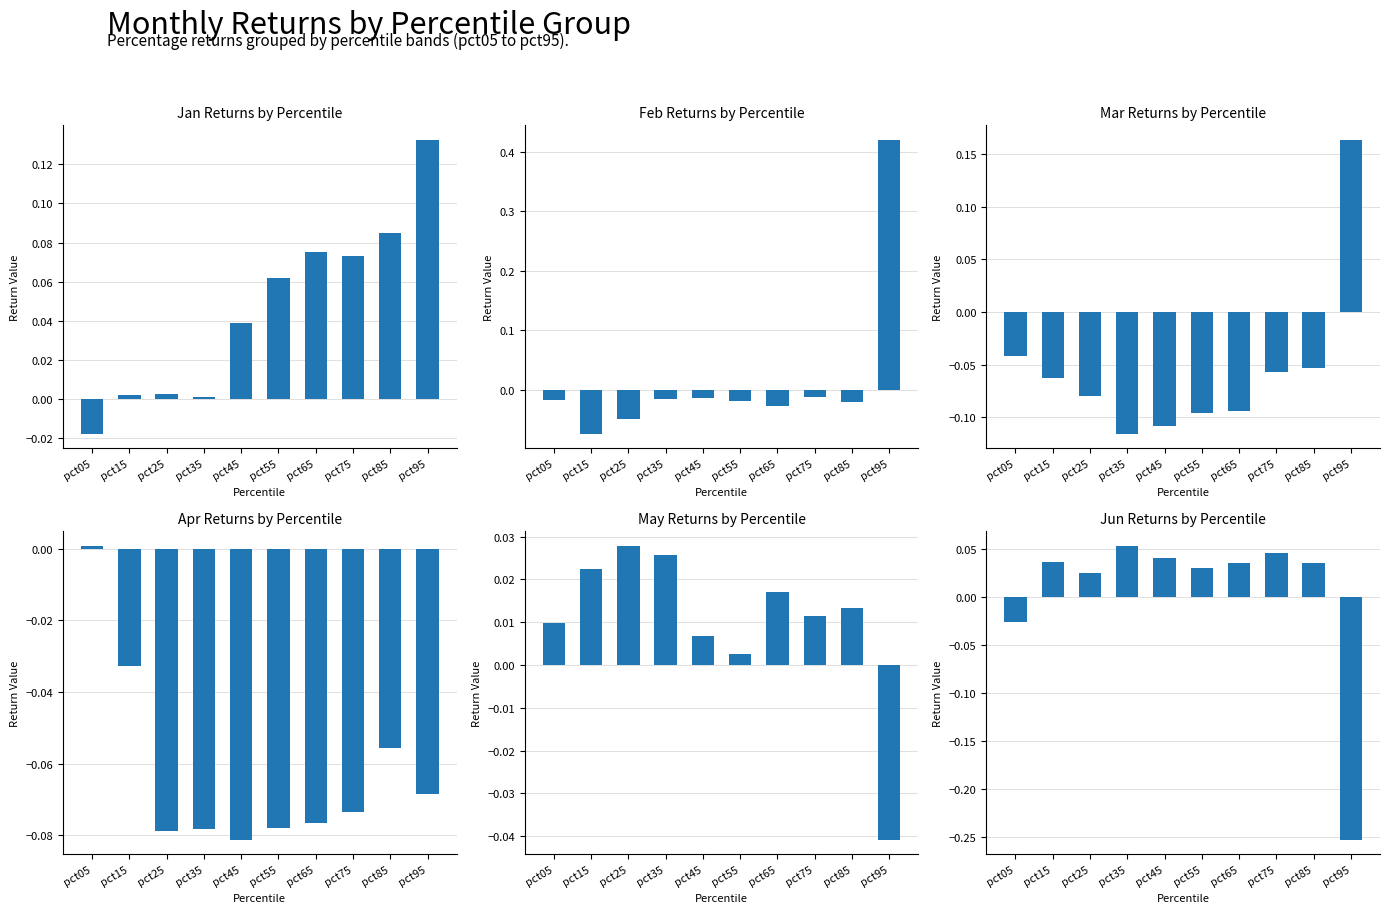

Reading left to right, extract all data points from this chart.

Jan: pct05=-0.0	pct15=0.0	pct25=0.0	pct35=0.0	pct45=0.0	pct55=0.1	pct65=0.1	pct75=0.1	pct85=0.1	pct95=0.1
Feb: pct05=-0.0	pct15=-0.1	pct25=-0.0	pct35=-0.0	pct45=-0.0	pct55=-0.0	pct65=-0.0	pct75=-0.0	pct85=-0.0	pct95=0.4
Mar: pct05=-0.0	pct15=-0.1	pct25=-0.1	pct35=-0.1	pct45=-0.1	pct55=-0.1	pct65=-0.1	pct75=-0.1	pct85=-0.1	pct95=0.2
Apr: pct05=0.0	pct15=-0.0	pct25=-0.1	pct35=-0.1	pct45=-0.1	pct55=-0.1	pct65=-0.1	pct75=-0.1	pct85=-0.1	pct95=-0.1
May: pct05=0.0	pct15=0.0	pct25=0.0	pct35=0.0	pct45=0.0	pct55=0.0	pct65=0.0	pct75=0.0	pct85=0.0	pct95=-0.0
Jun: pct05=-0.0	pct15=0.0	pct25=0.0	pct35=0.1	pct45=0.0	pct55=0.0	pct65=0.0	pct75=0.0	pct85=0.0	pct95=-0.3